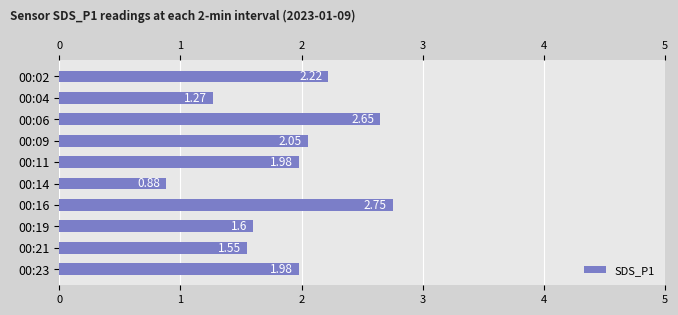

List the labels in order of value, smallest first.

00:14, 00:04, 00:21, 00:19, 00:11, 00:23, 00:09, 00:02, 00:06, 00:16